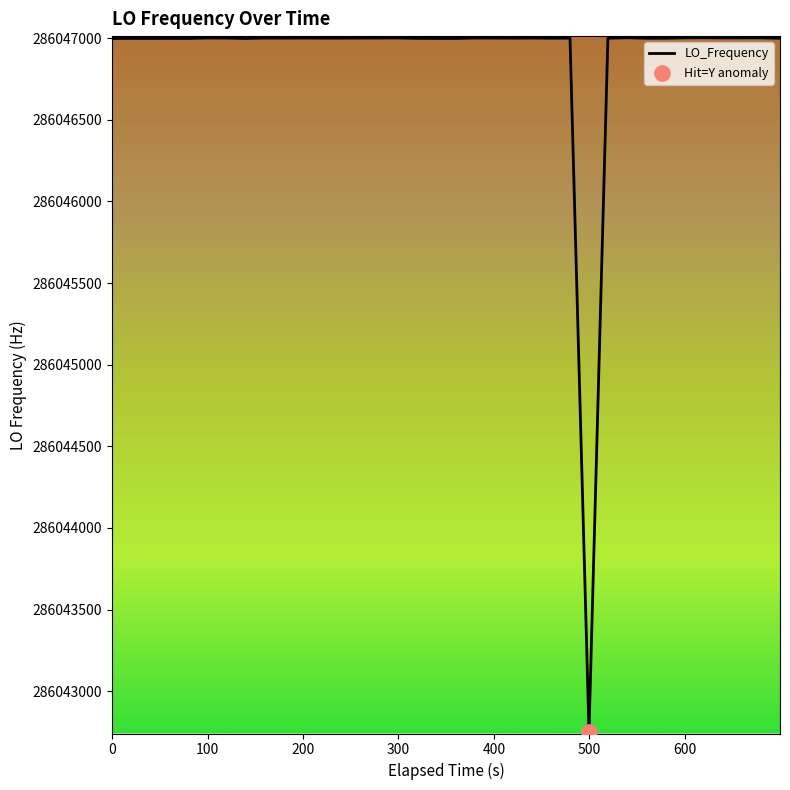

What is the greatest value displayed?

286047002.7